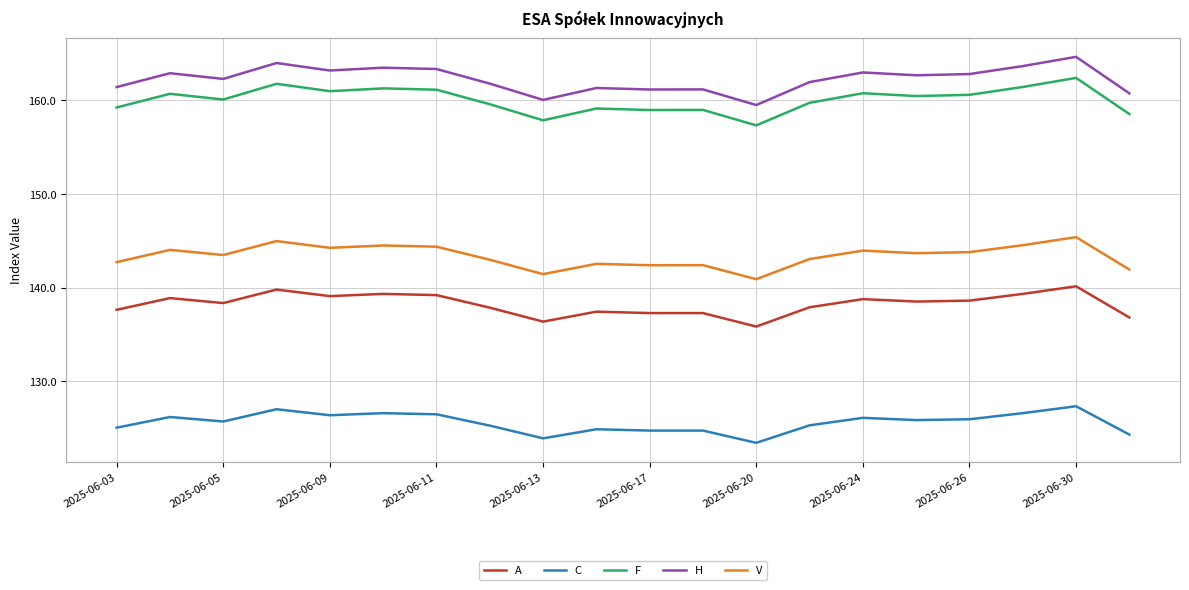

Which series has the largest range (max minus min)?

H